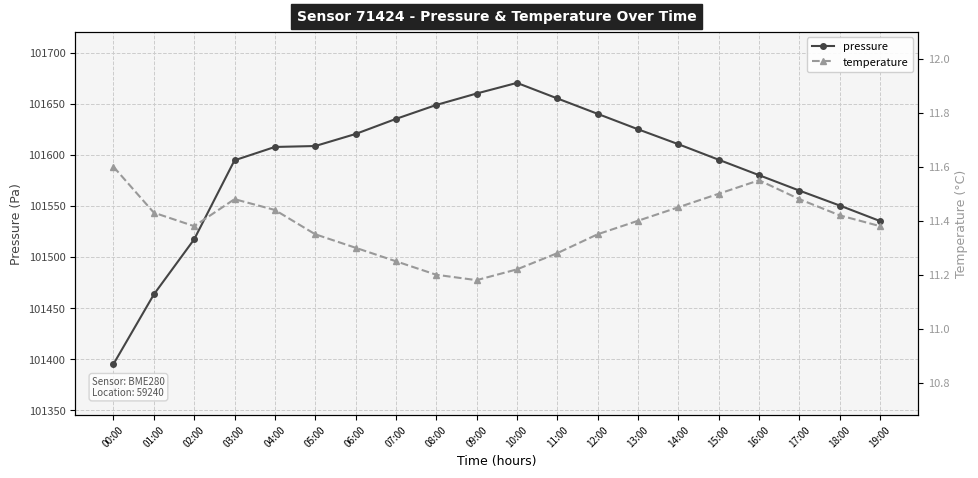

Rank the series by their maximum value, from lowest to highest.

temperature, pressure